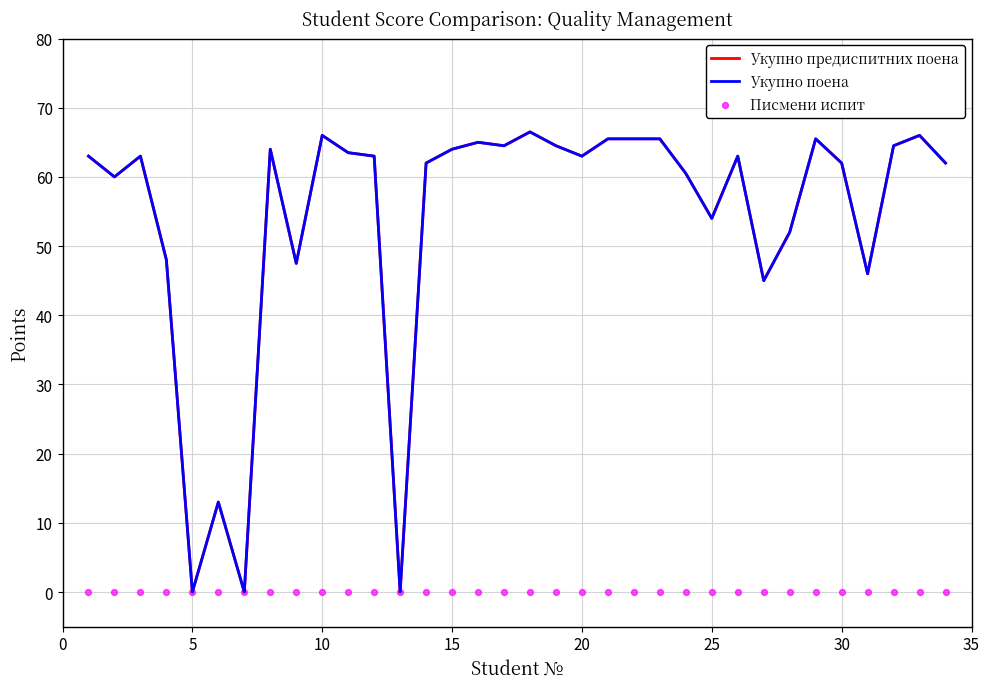

Is the value of Укупно предиспитних поена at 11 greater than the value of Укупно поена at 20?

Yes